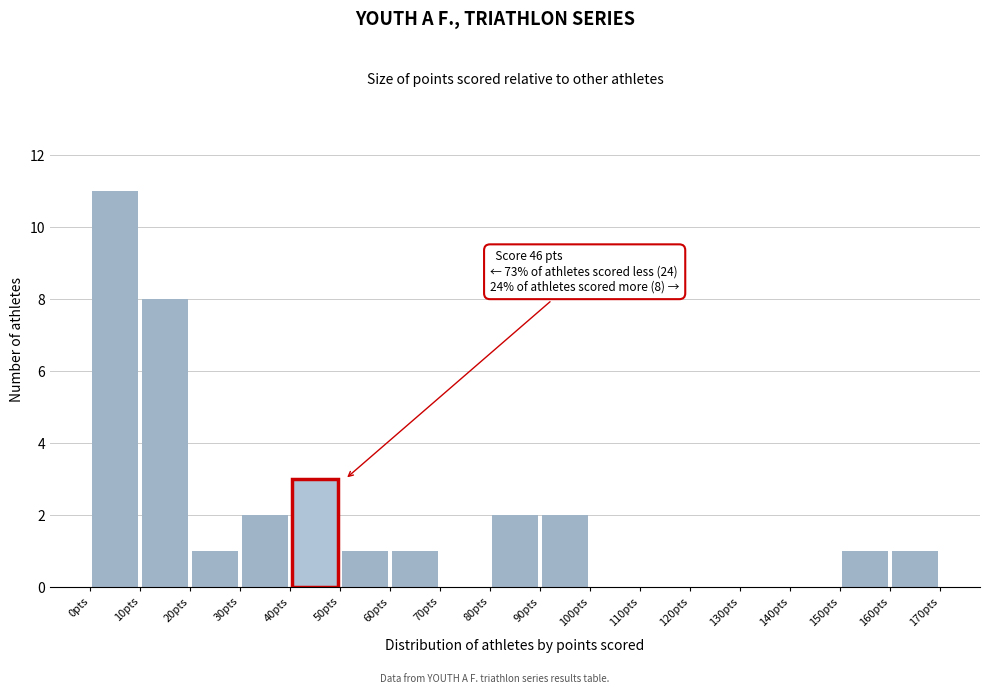

Which range on the x-axis has the tallest bar?

0 to 10